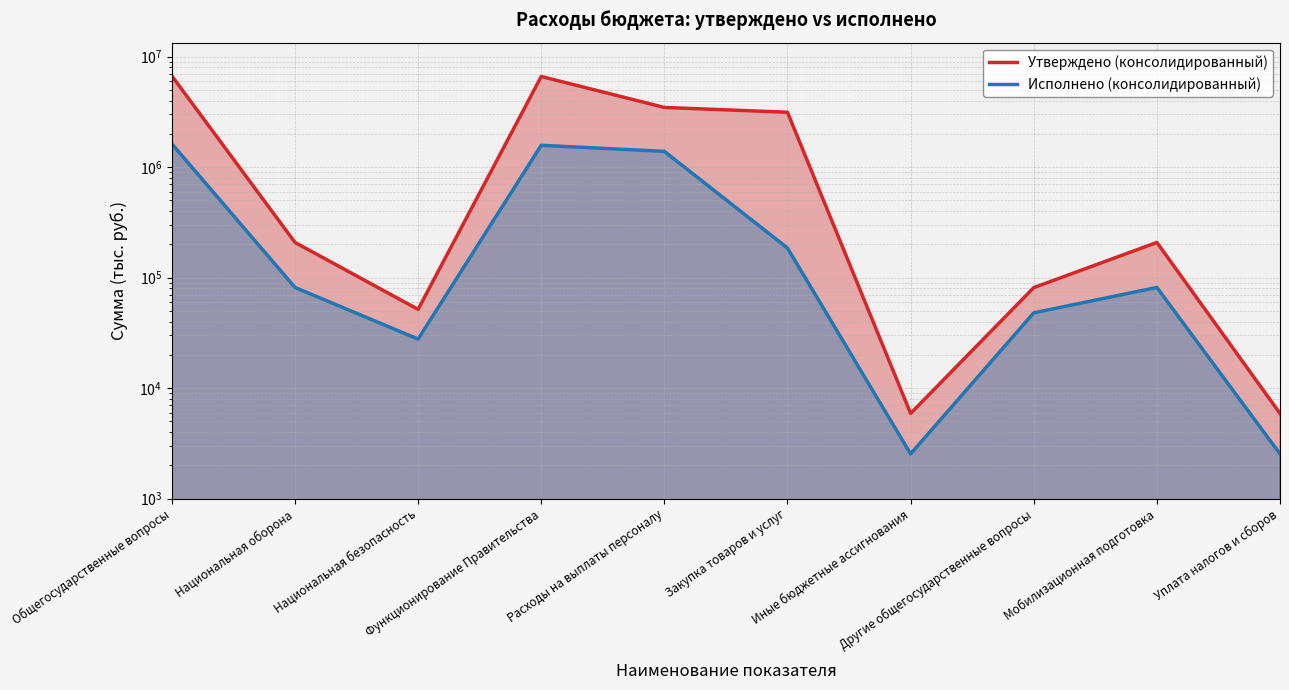

Is it true that Утверждено (консолидированный) equals 6610310.0 at Функционирование Правительства?

True